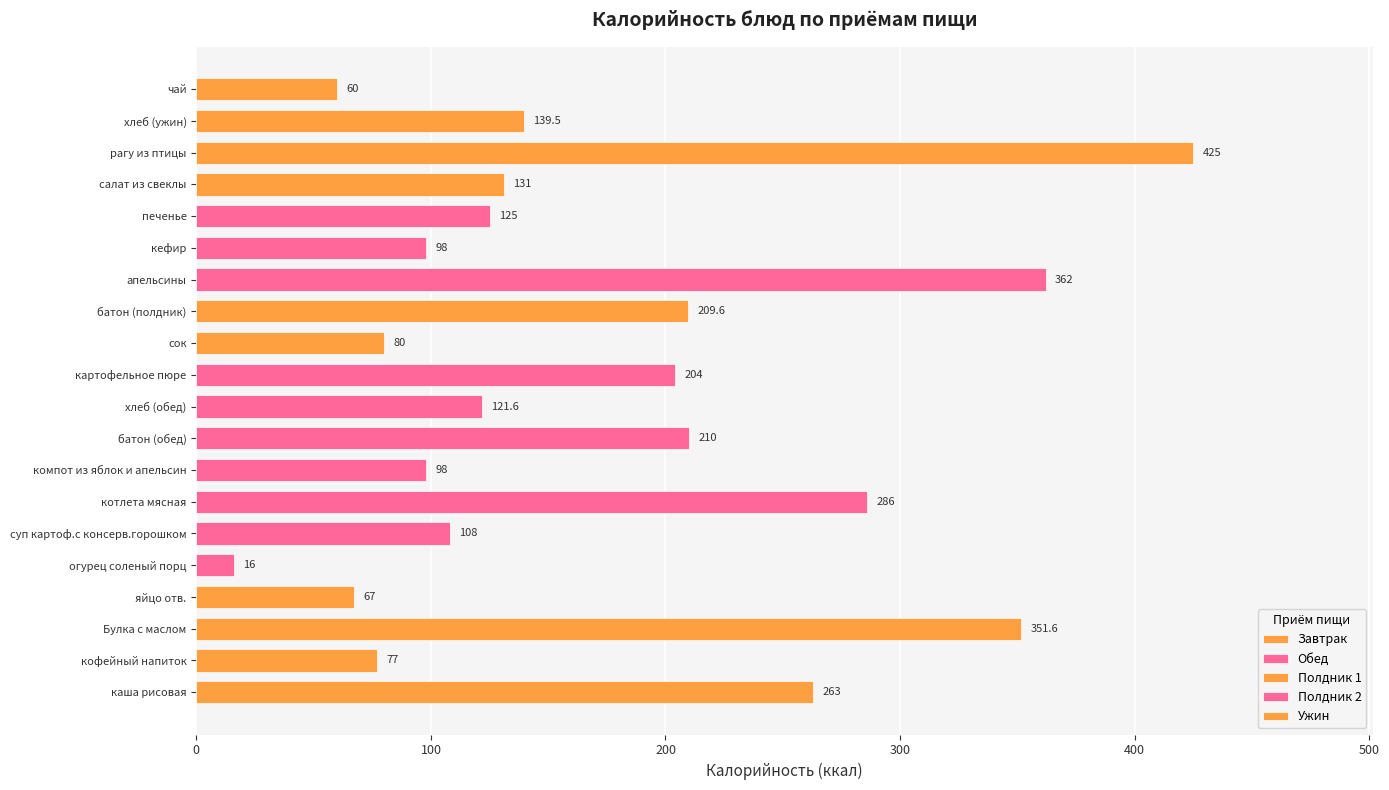

What is the label of the 10th bar from the right?

картофельное пюре